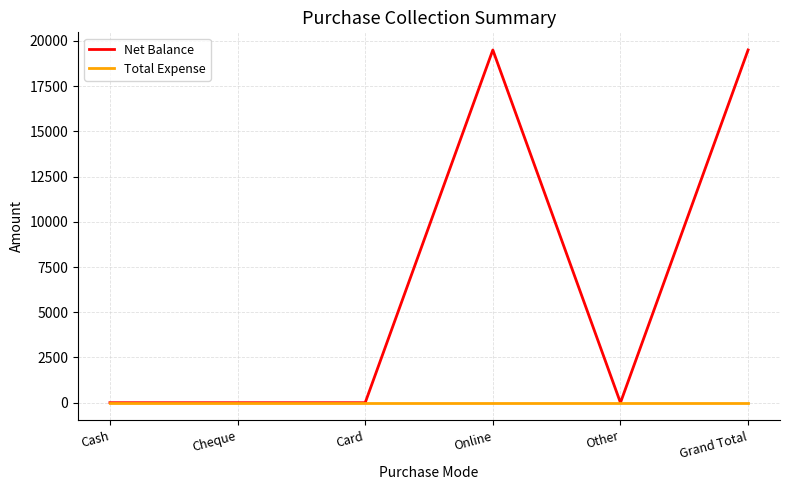

What is the total value across all series at Online?

19500